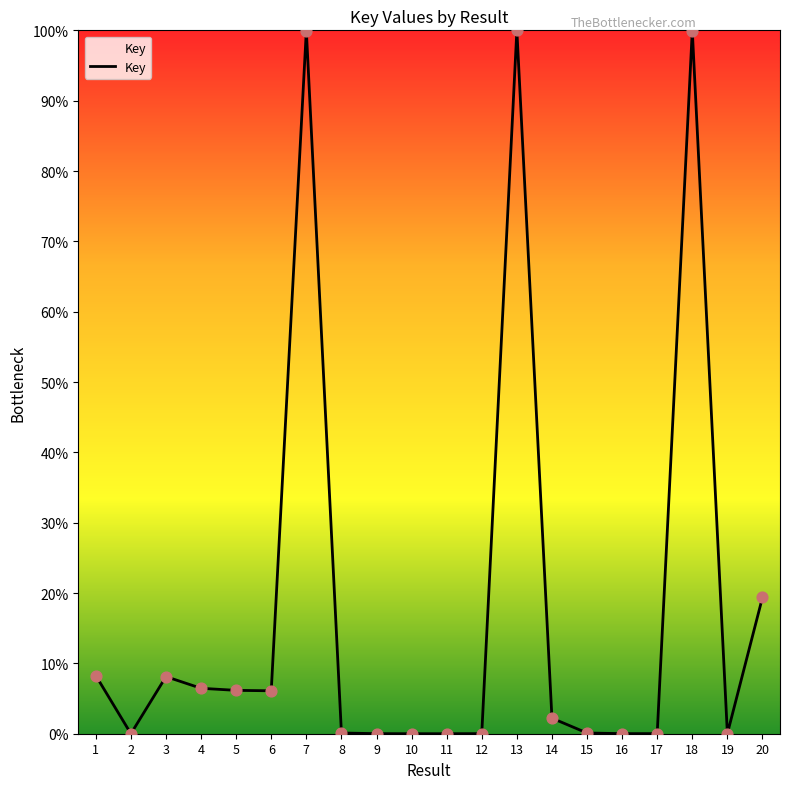

What is the change in value from 6 to 7?

+93.9